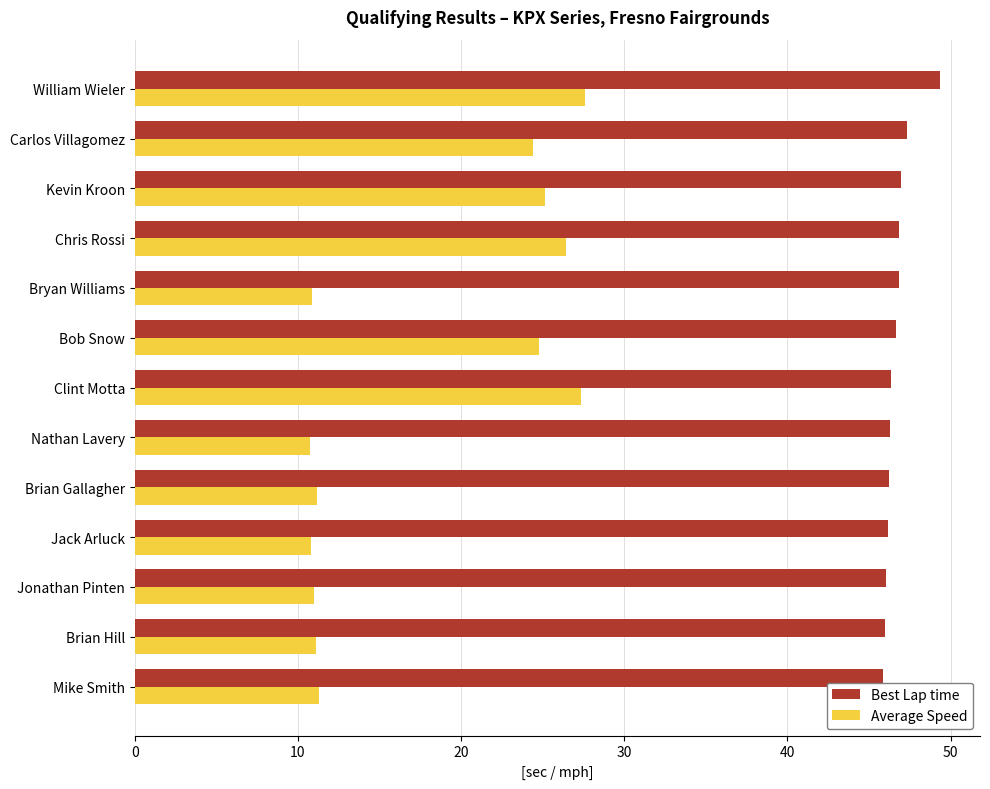

At how many categories does at least one series exceed 43?

13